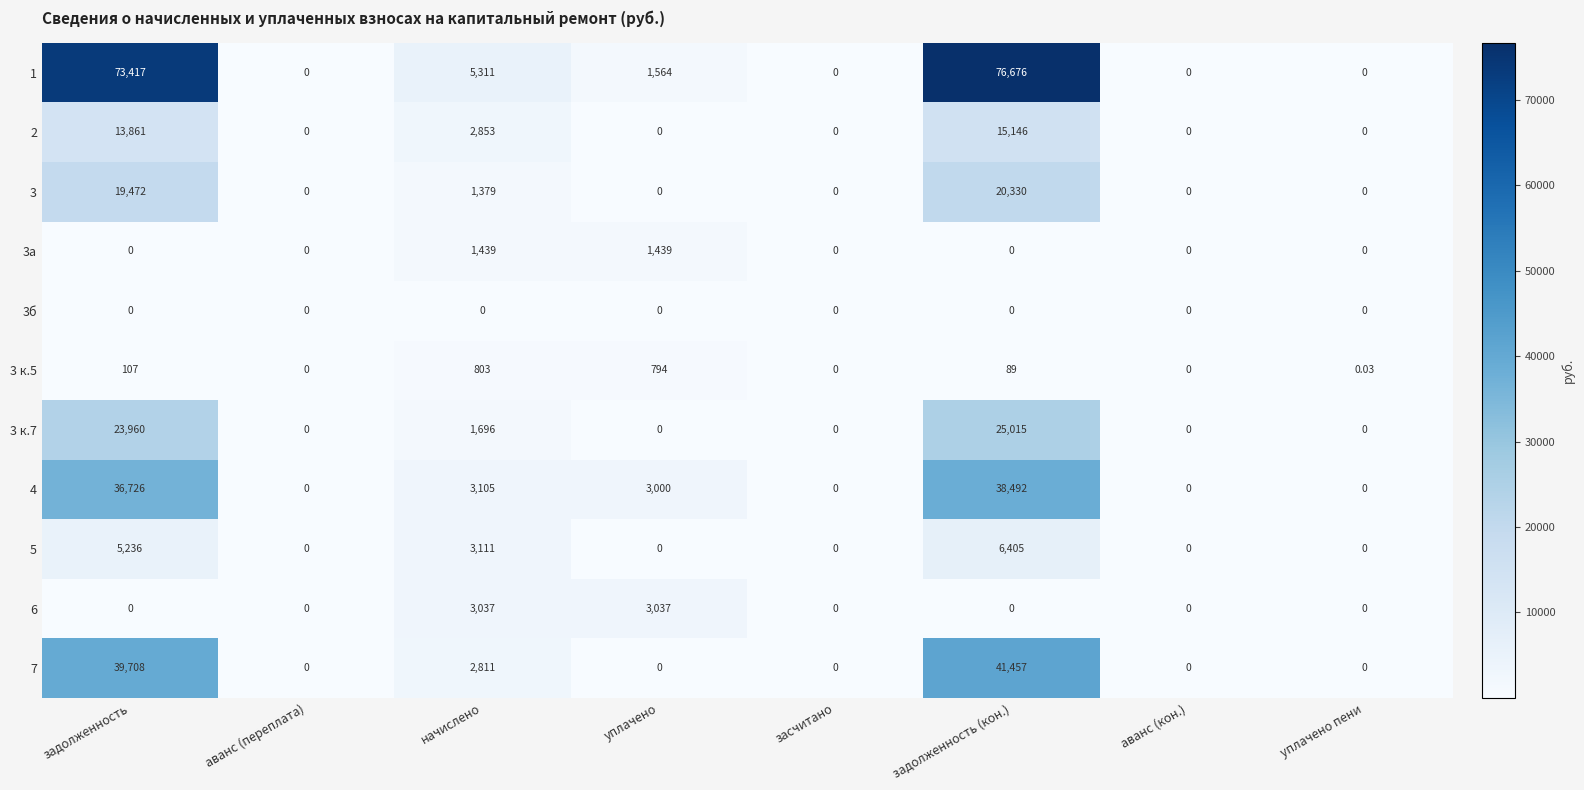

Which series has the largest total across all categories?

1